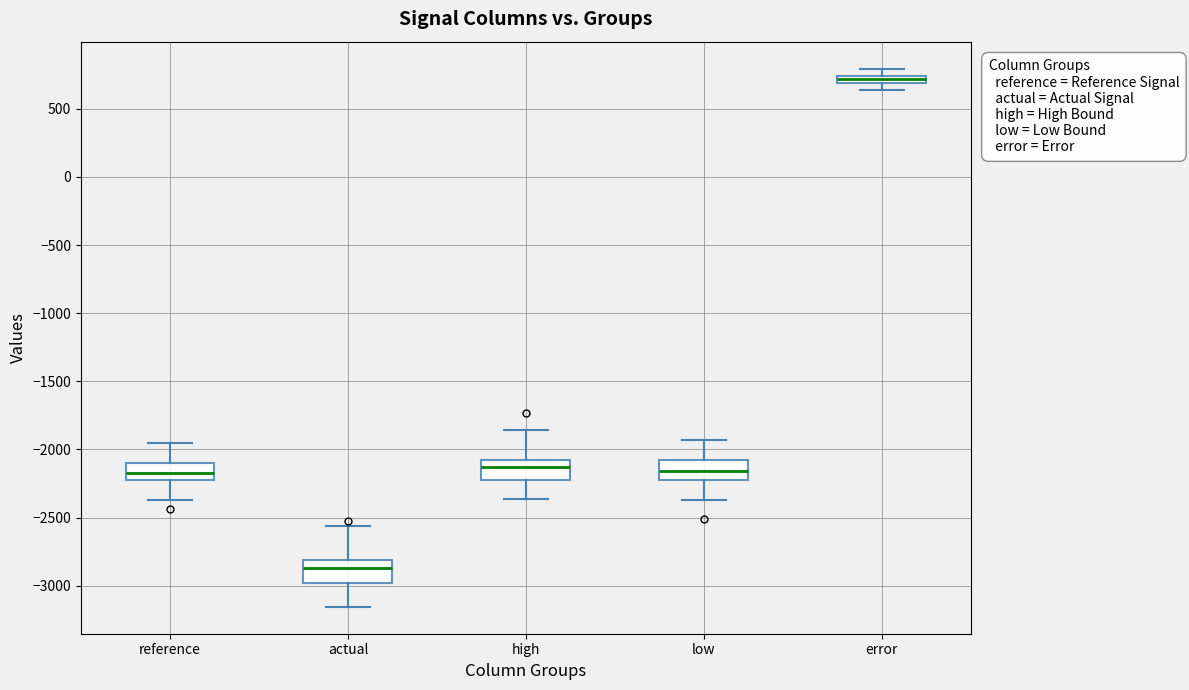

Where does the upper whisker of the box for error end on the y-axis? The values are not printed on the chart, so give them approximately, as read against the axis.

800